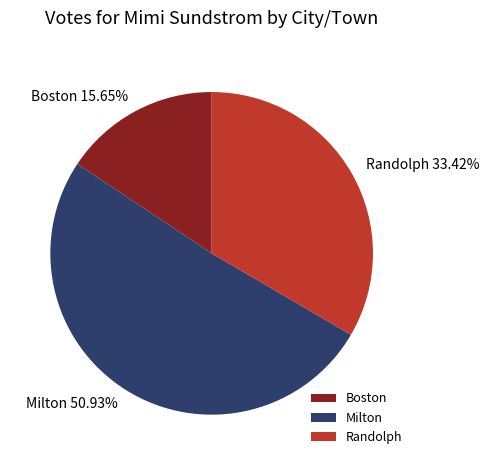

Which category accounts for the majority?

Milton